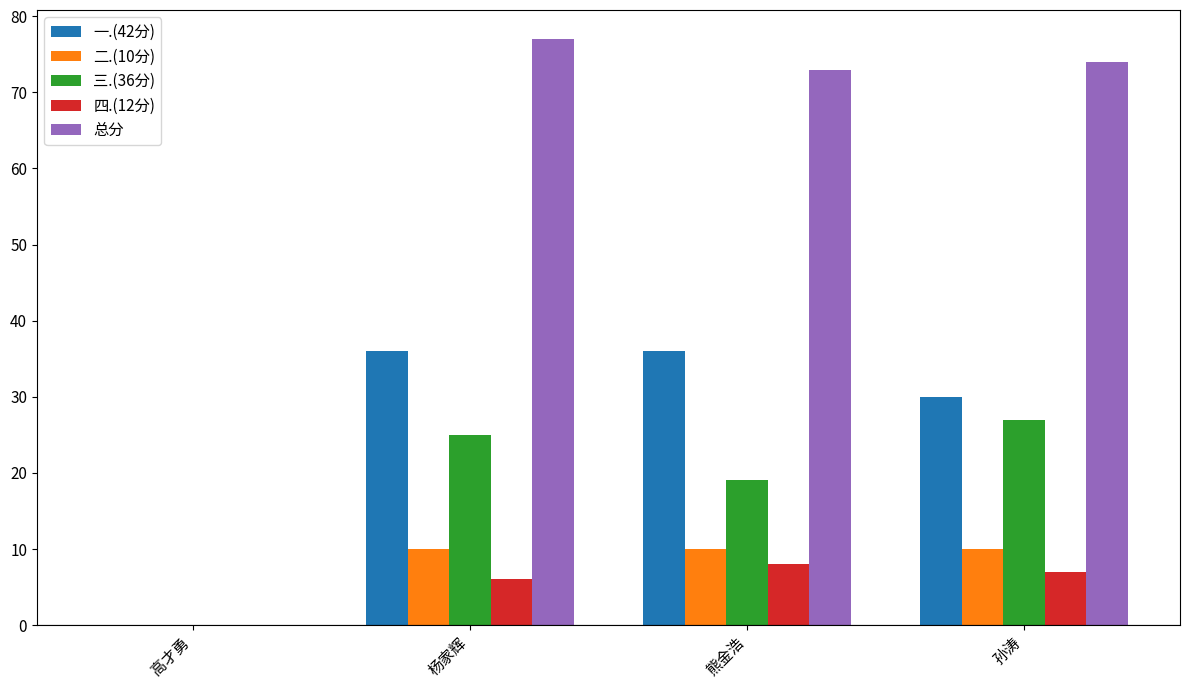

Between 高才勇 and 孙涛, which series saw the biggest shift?

总分